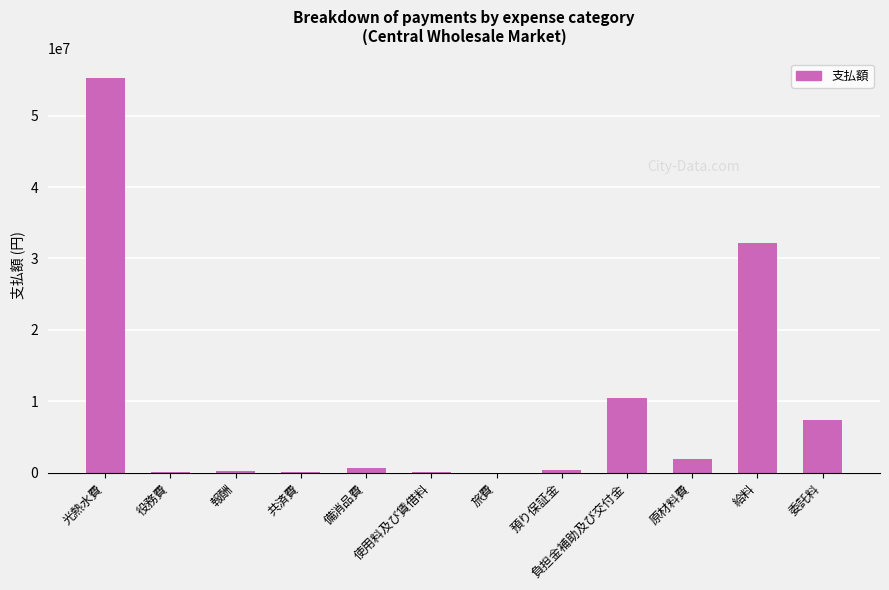

At which label is the value closest to 27642968?

給料